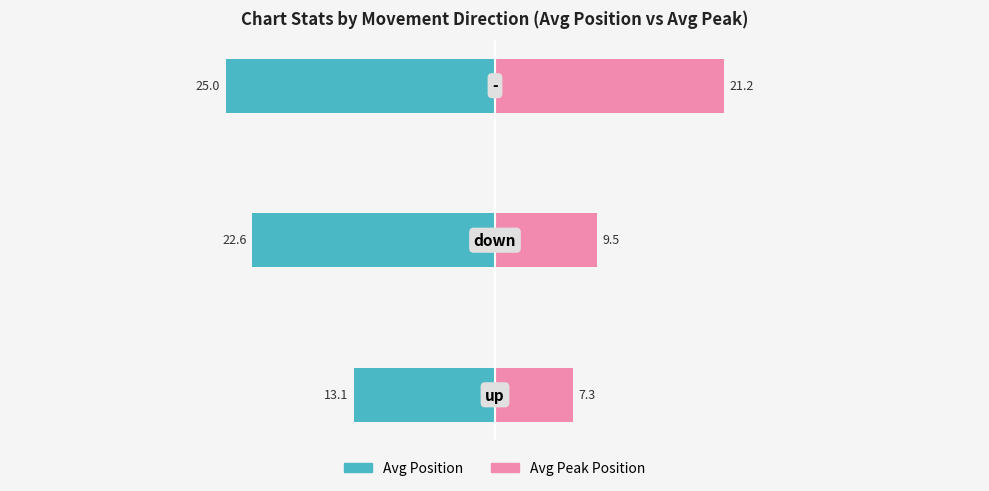

How many values in the Avg Position series exceed -22?

1